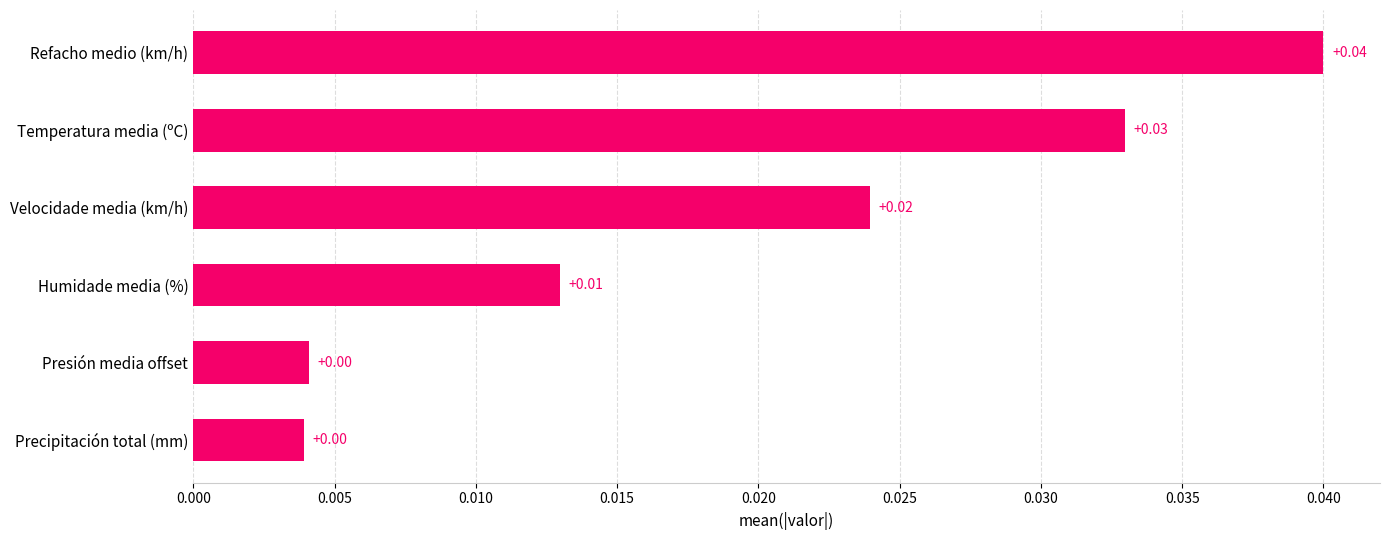

Between Refacho medio (km/h) and Presión media offset, which is larger?

Refacho medio (km/h)